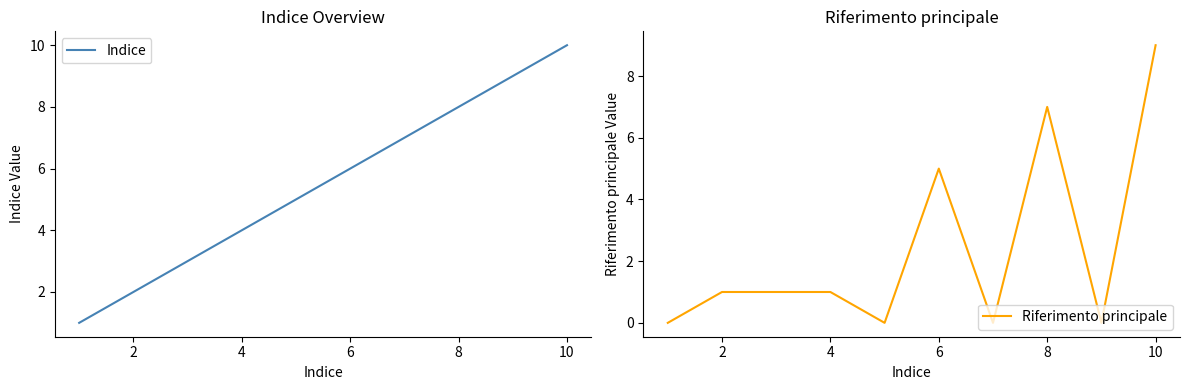

What is the highest value of the Riferimento principale series?

9